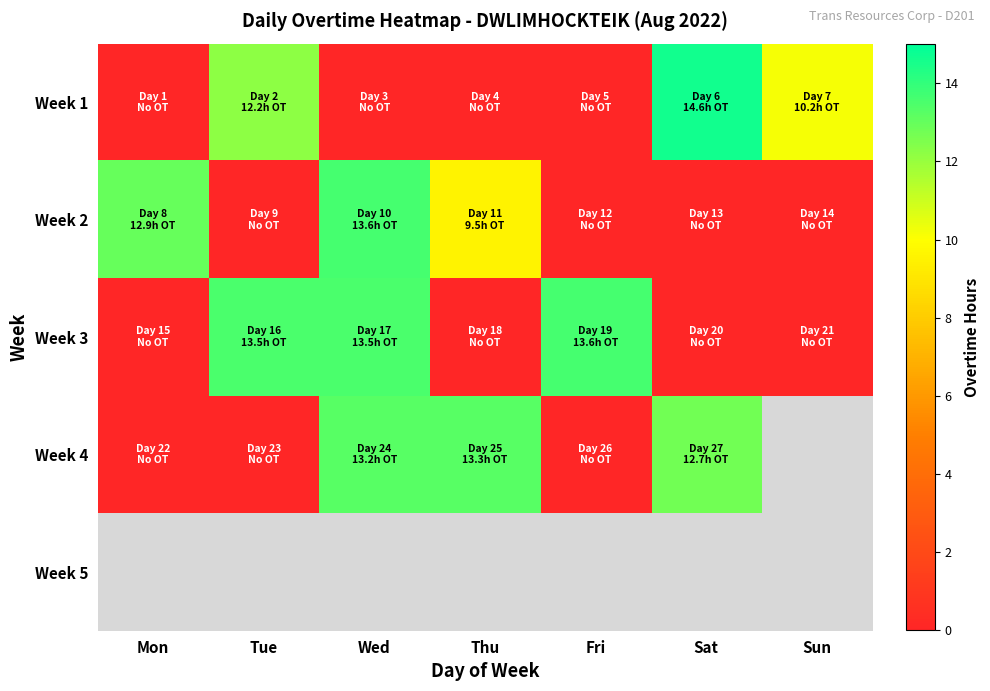

What is the difference between the highest and lowest values at Sat?

14.6